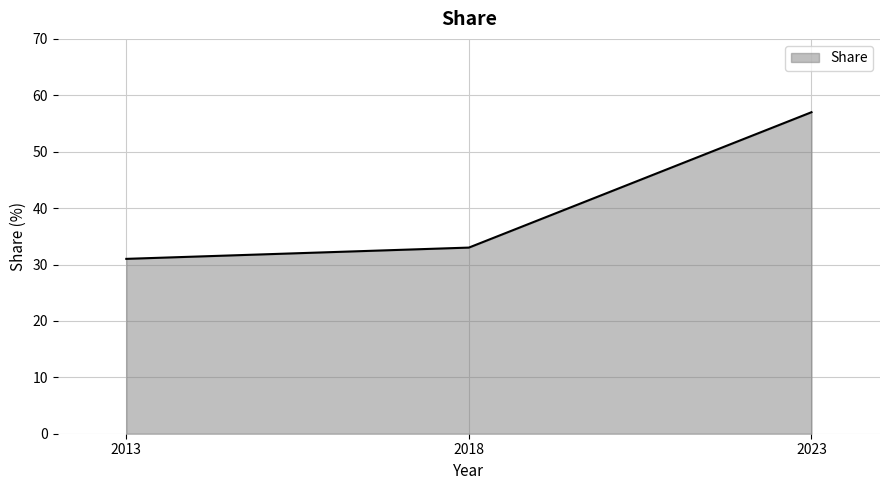

At which label is the value closest to 44?

2018